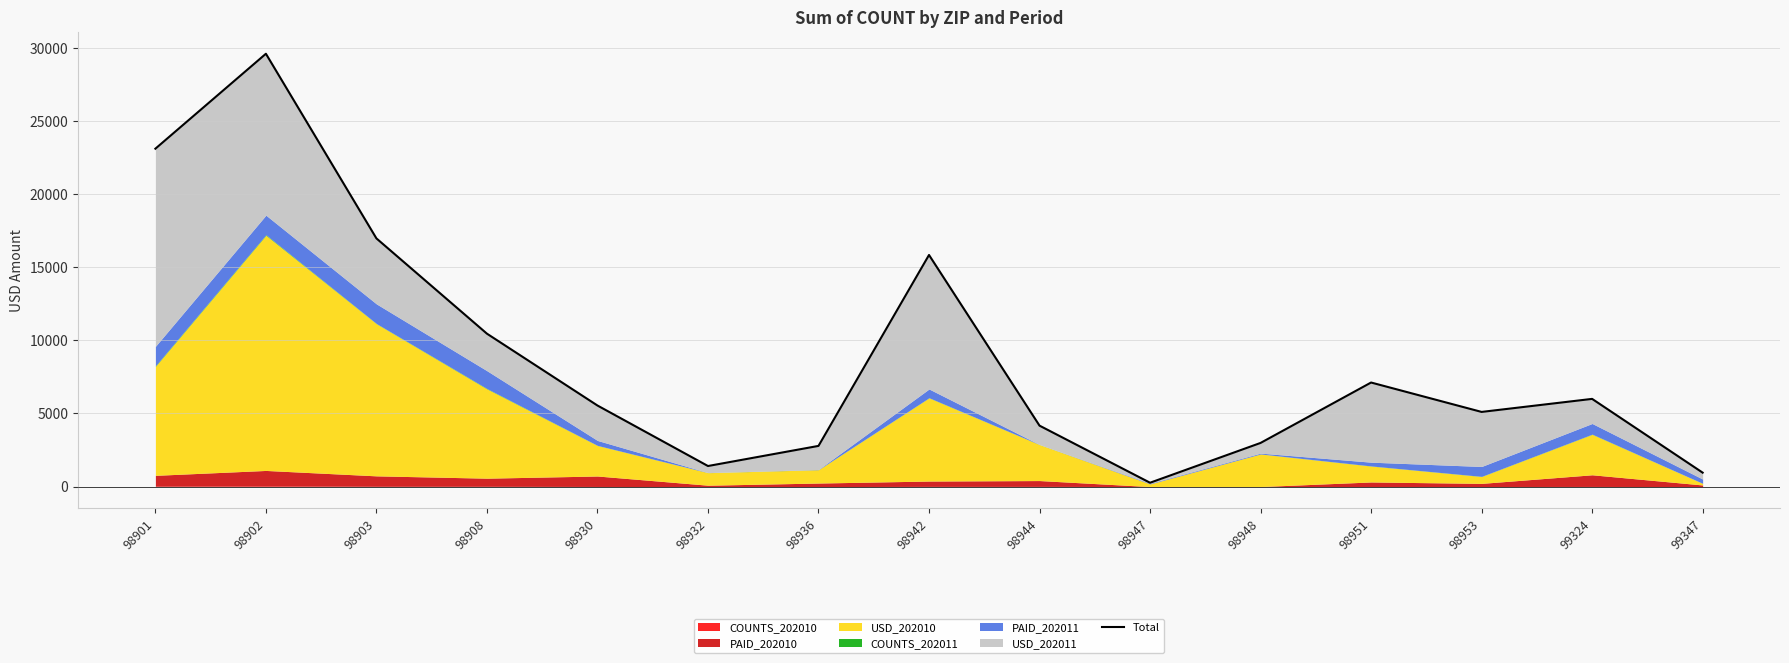

Reading left to right, extract all data points from this chart.

98901=23107.5	98902=29599.9	98903=16972.6	98908=10458.0	98930=5545.4	98932=1407.6	98936=2783.0	98942=15839.4	98944=4168.1	98947=264.2	98948=2986.2	98951=7117.2	98953=5106.8	99324=5998.0	99347=955.2